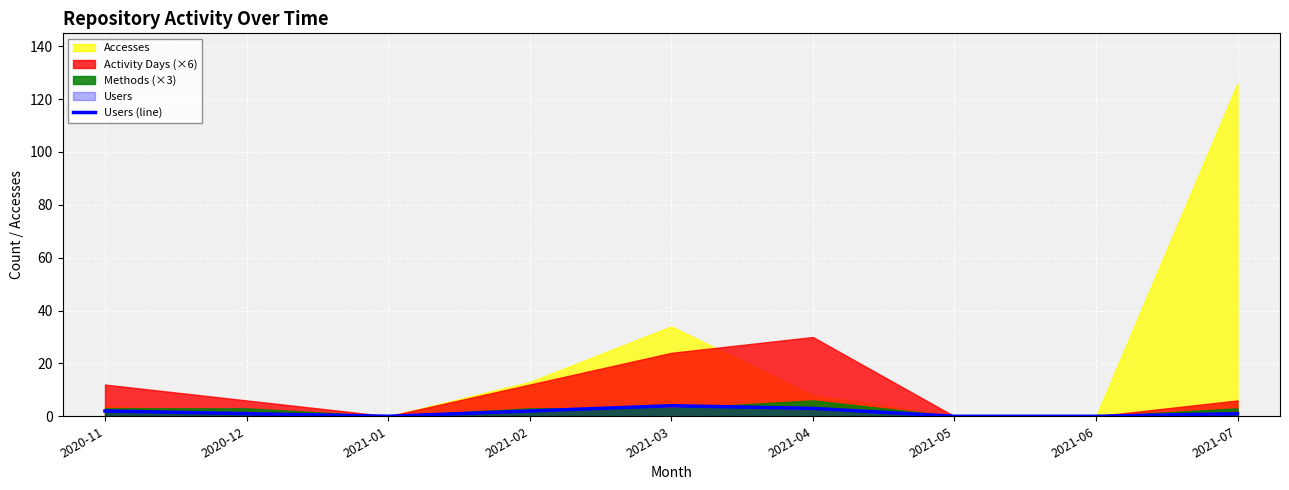

How many data points are above 1?

4